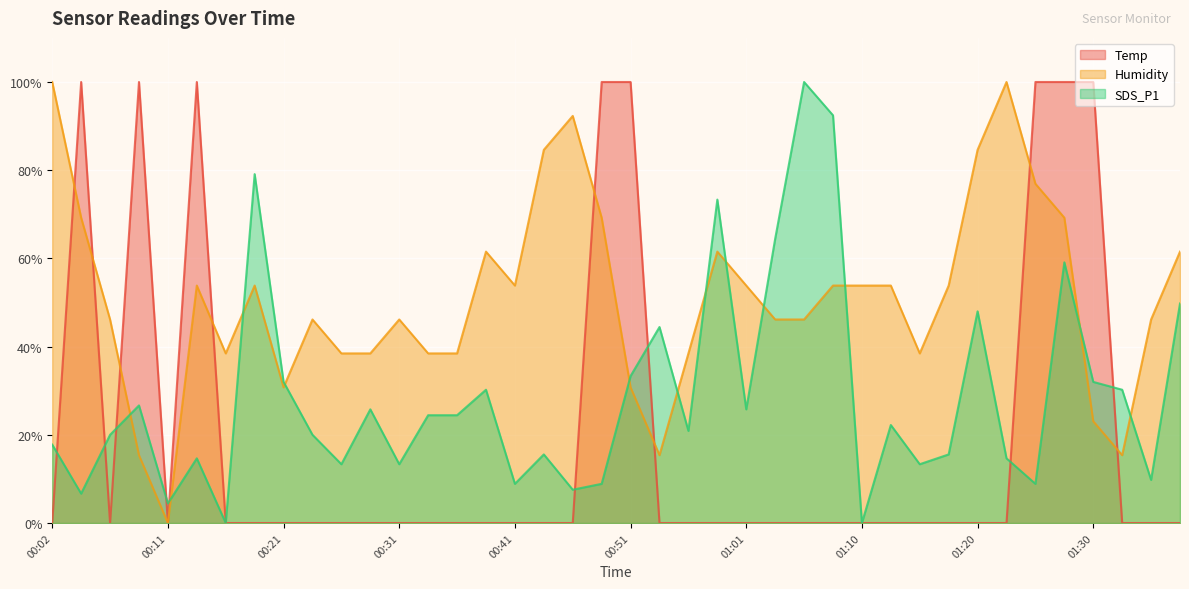

Where is the first local maximum for Humidity?

00:14